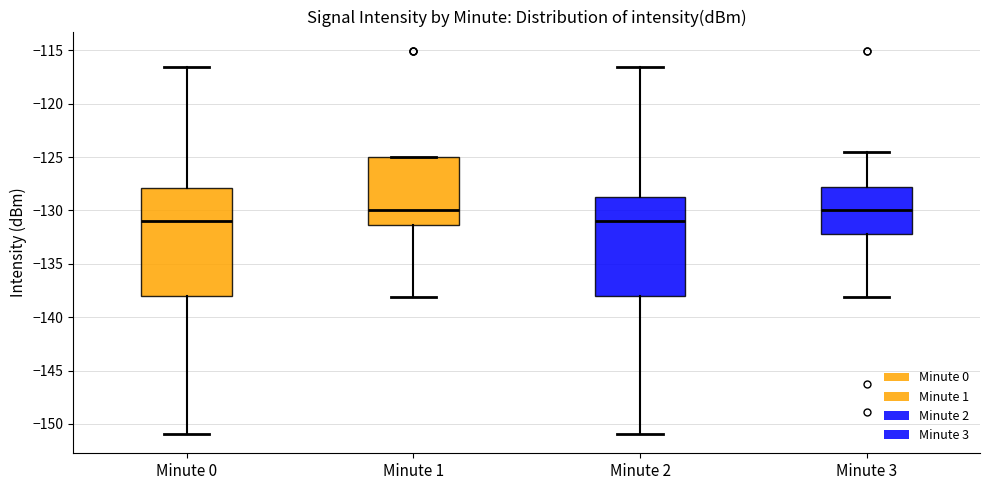

Reading left to right, read every box against the y-axis: the position of its median line, the range the box covers, and the ends of its whiskers. The values are not printed on the chart, so give them approximately, as read against the axis.

Minute 0: median -131.0, box -138.0 to -128.0, whiskers -151.0 to -116.5
Minute 1: median -130.0, box -131.5 to -125.0, whiskers -138.0 to -125.0
Minute 2: median -131.0, box -138.0 to -128.5, whiskers -151.0 to -116.5
Minute 3: median -130.0, box -132.0 to -128.0, whiskers -138.0 to -124.5